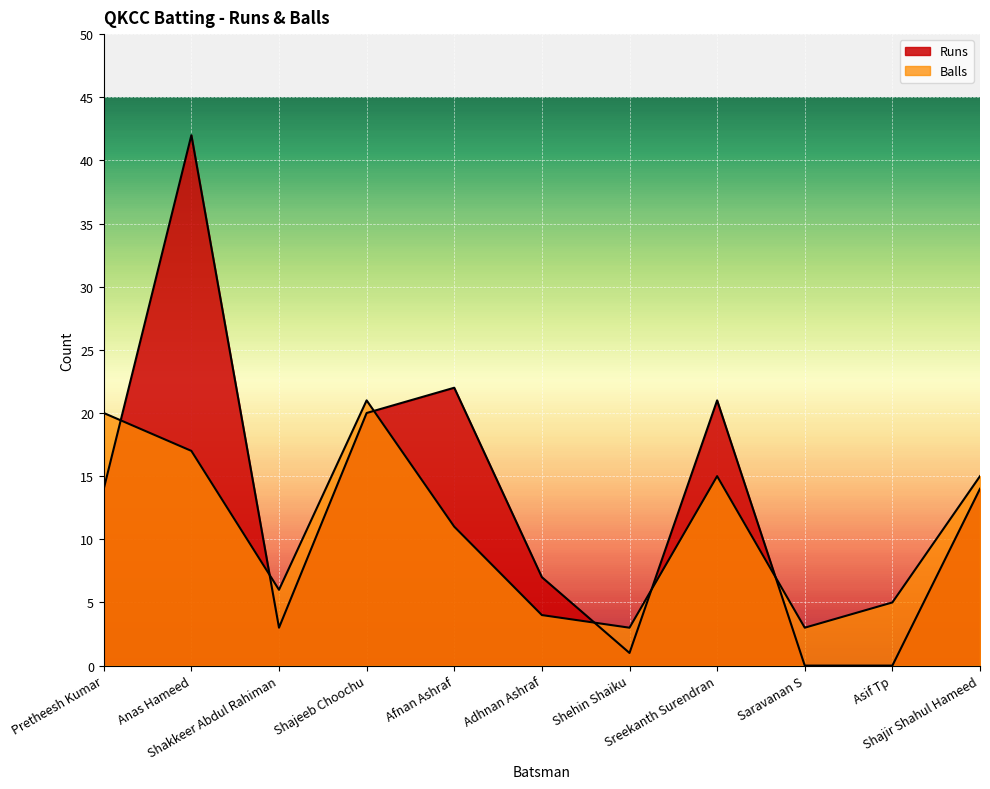

What is the value of the Balls point at the 2nd from the left?

17